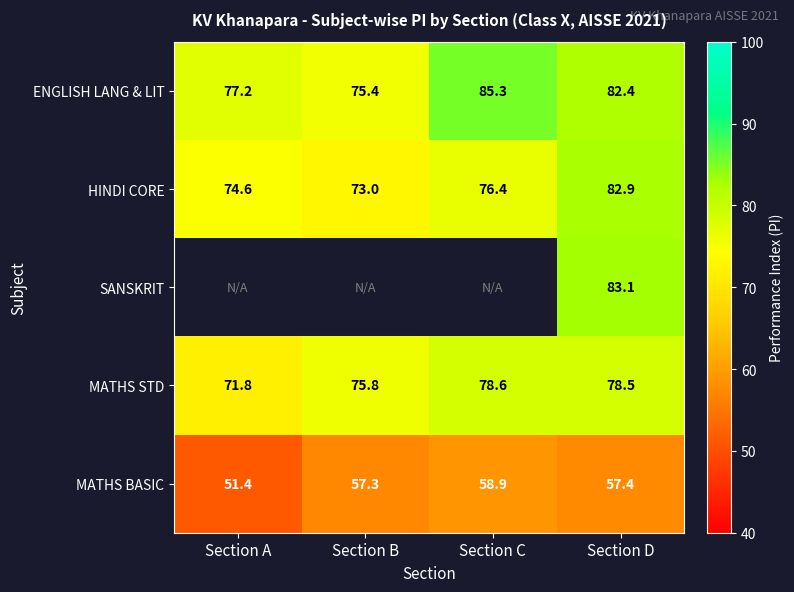

What is the lowest value of the ENGLISH LANG & LIT series?

75.4